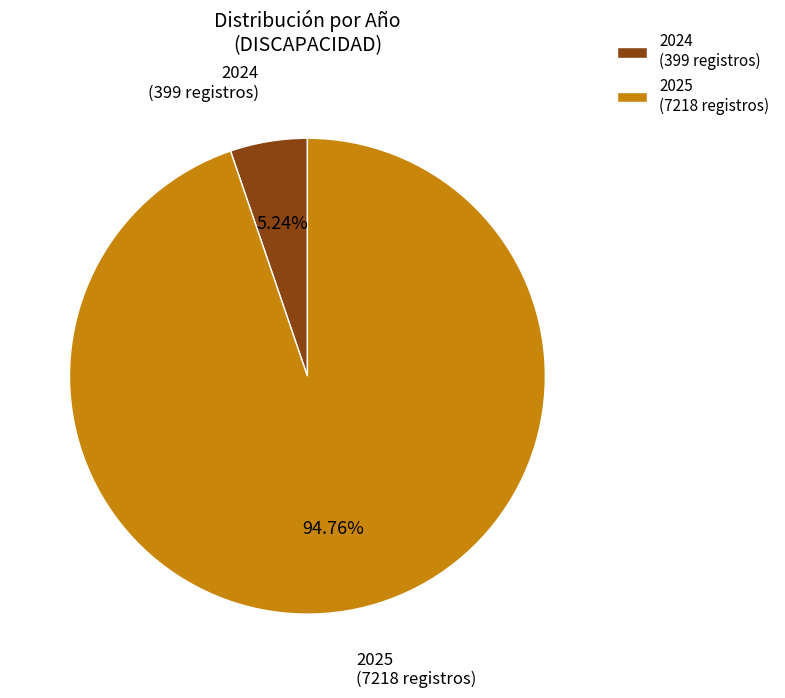

To the nearest percent, what is the combined percentage of 2025 and 2024?

100%